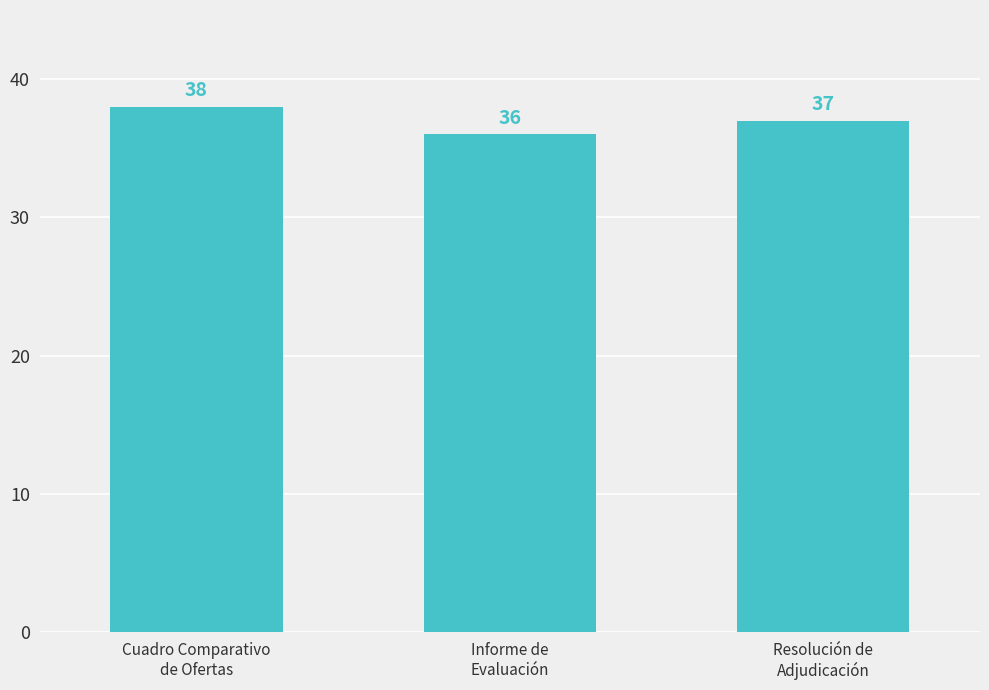

What is the sum of all values?

111